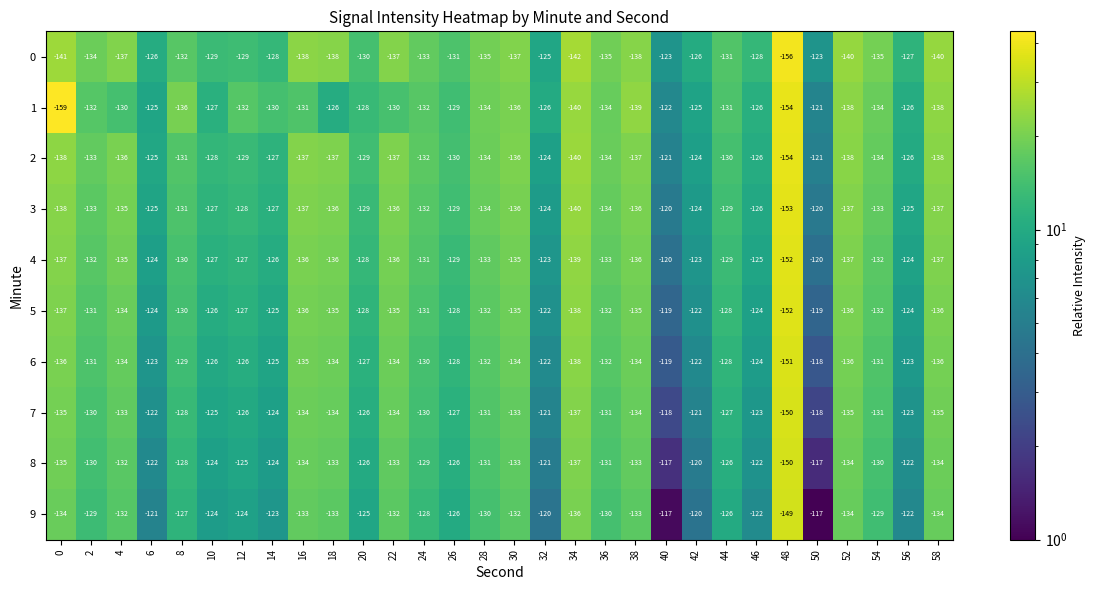

What is the total value across all series at 34?

-1387